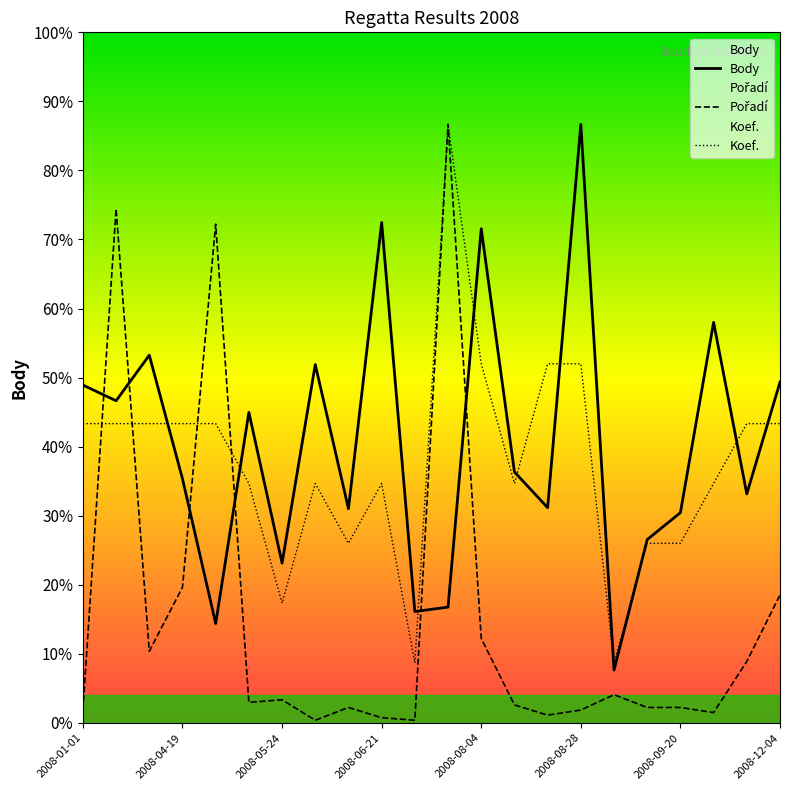

Does the chart display data point markers on the line(s)?

No